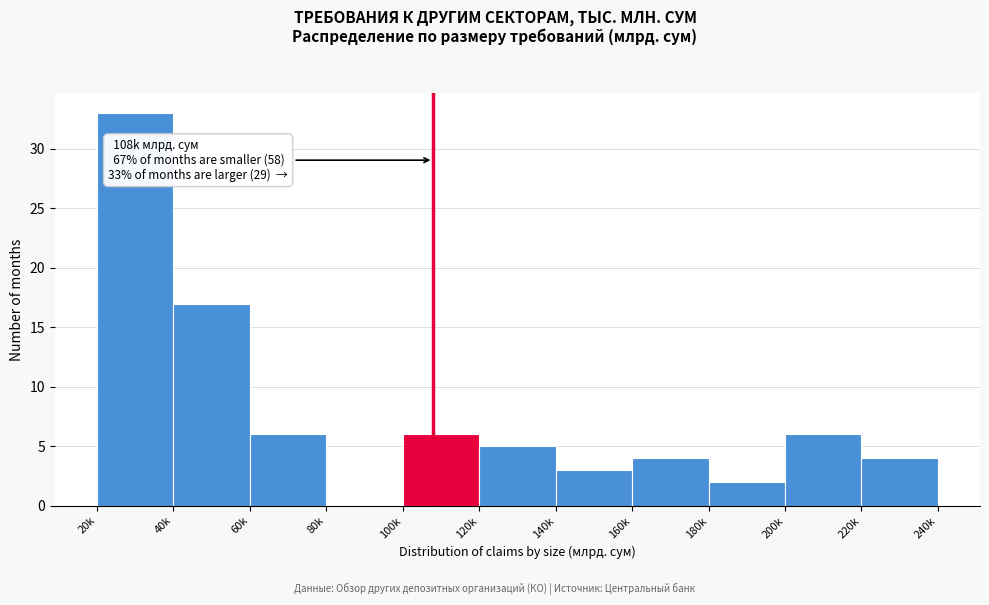

Reading left to right, list all the values displayed in this chart.

20k=33	40k=17	60k=6	80k=0	100k=6	120k=5	140k=3	160k=4	180k=2	200k=6	220k=4